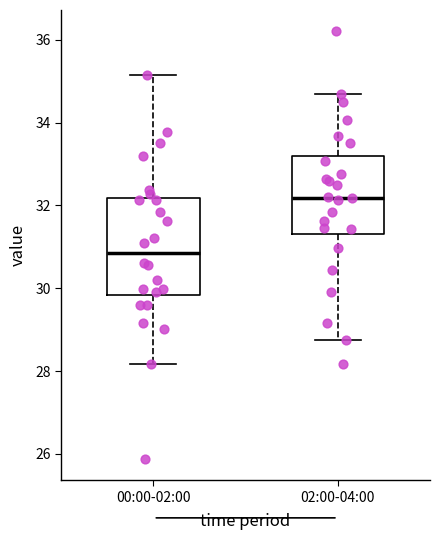

Reading left to right, transcribe this box plot: for each box, give where its median line is, the range the box spans, and where its two whiskers end, as read against the y-axis. The values are not printed on the chart, so give them approximately, as read against the axis.

00:00-02:00: median 30.8, box 29.8 to 32.2, whiskers 28.2 to 35.2
02:00-04:00: median 32.2, box 31.4 to 33.2, whiskers 28.8 to 34.8